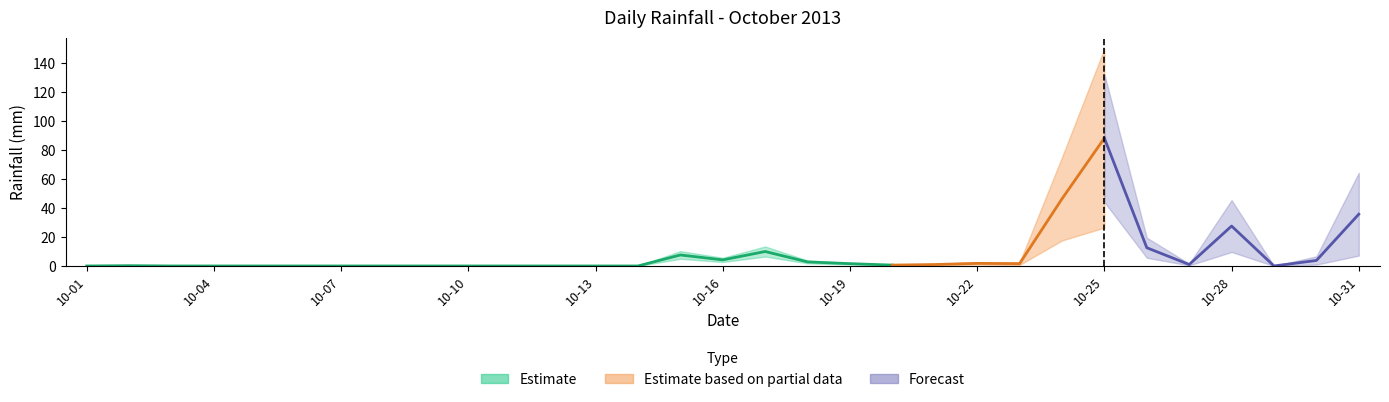

What is the value of the 26th point from the left?

12.6